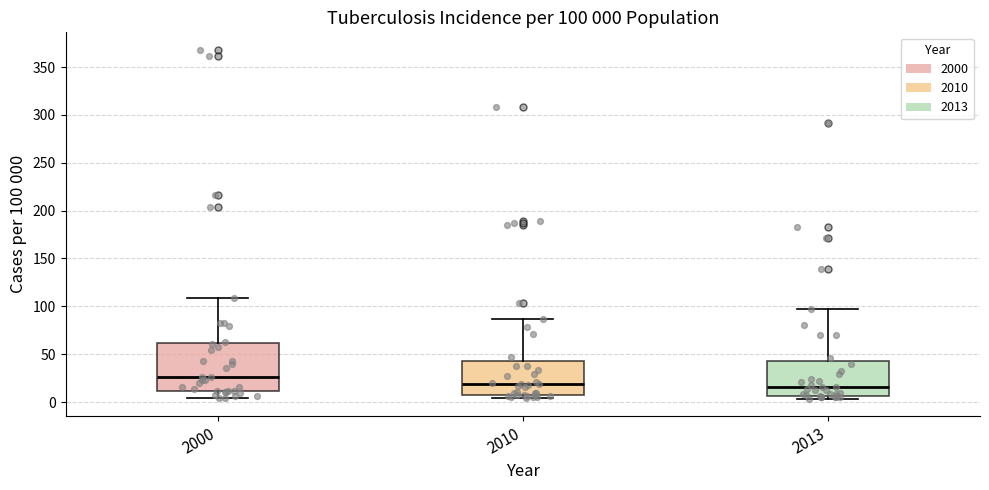

Which box has the highest median line?

2000